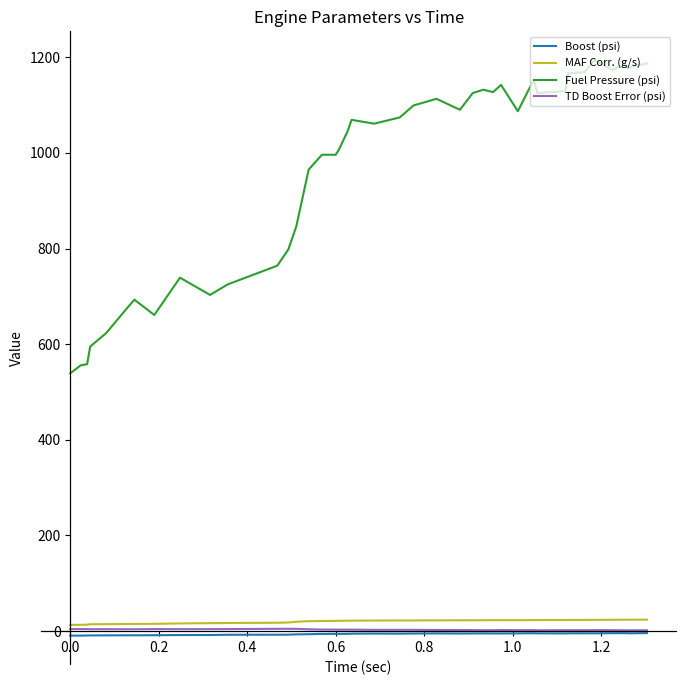

What is the greatest value displayed?

1194.0